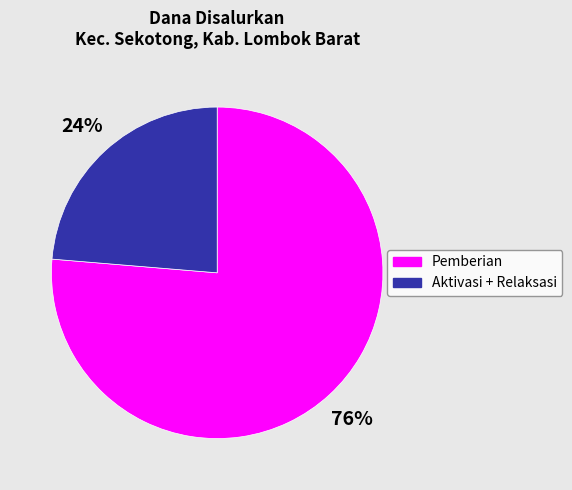

To the nearest percent, what portion does Pemberian represent?

76%